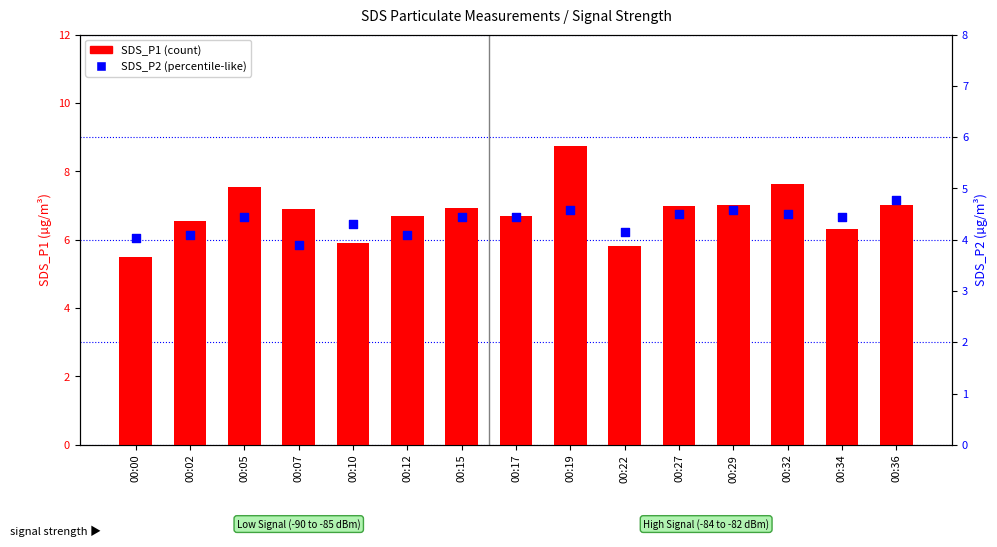

What is the total value across all series at 00:36?

11.8